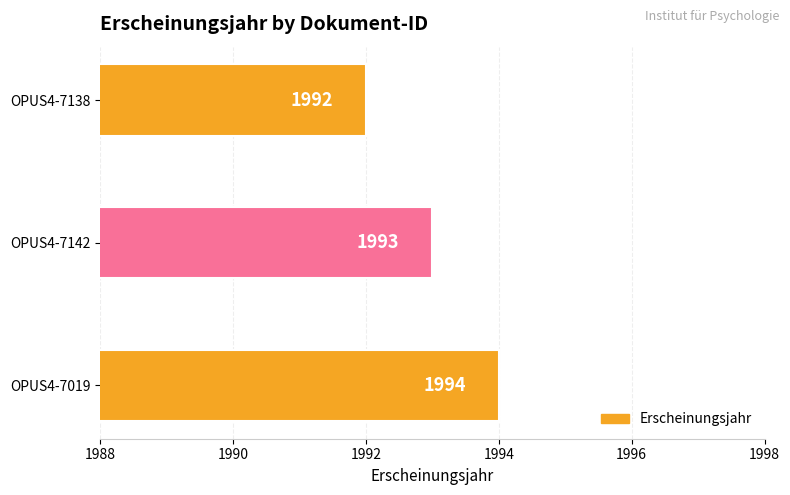

Which label corresponds to the smallest value in the chart?

OPUS4-7138